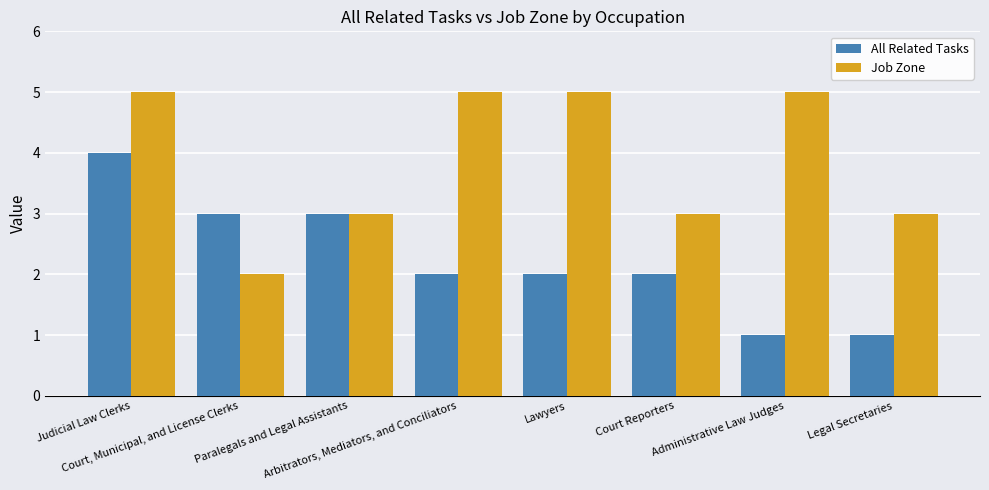

List the series in order of their overall mean, lowest first.

All Related Tasks, Job Zone